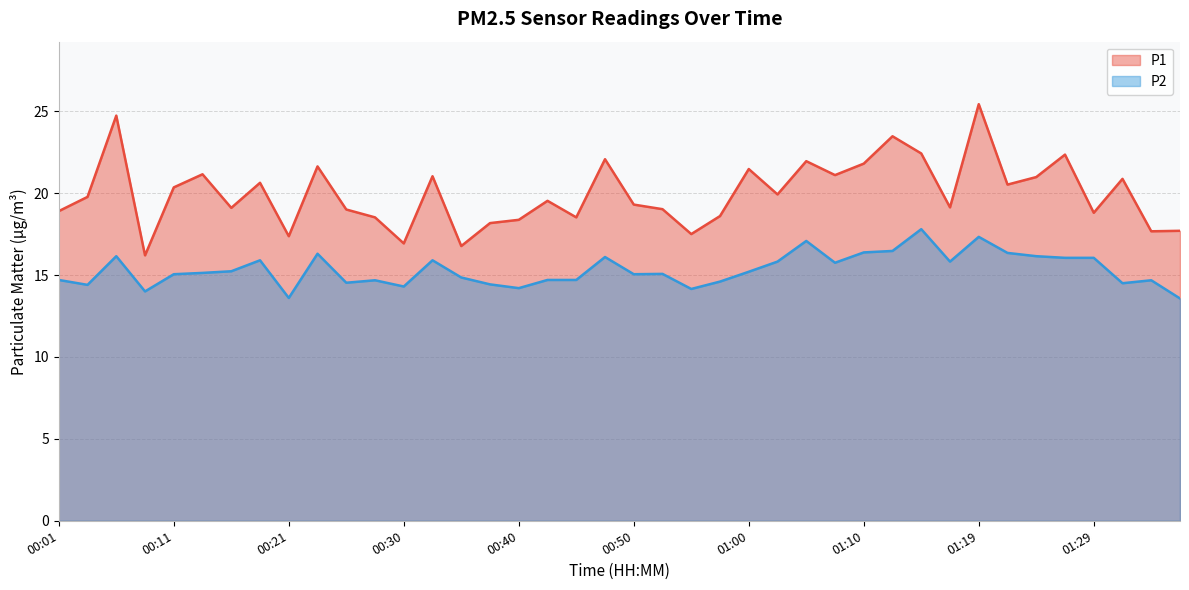

Which series has the widest spread of values?

P1